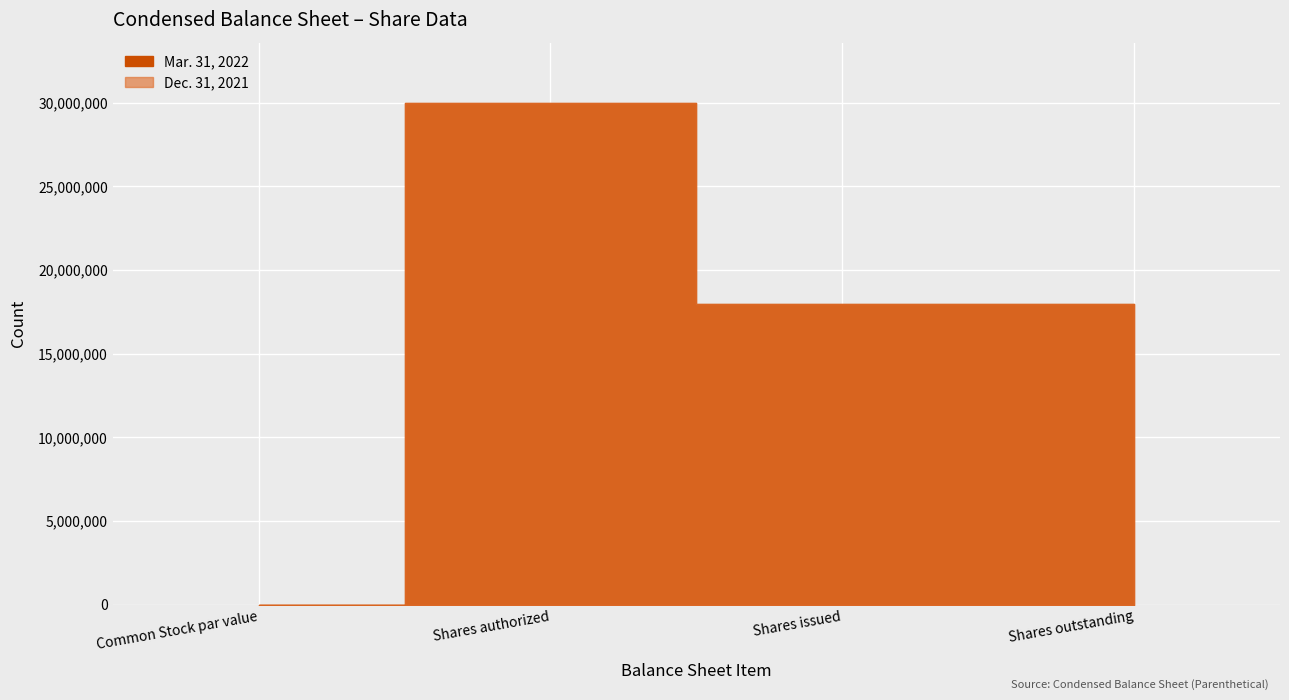

How many positive values does the Dec. 31, 2021 series have?

3